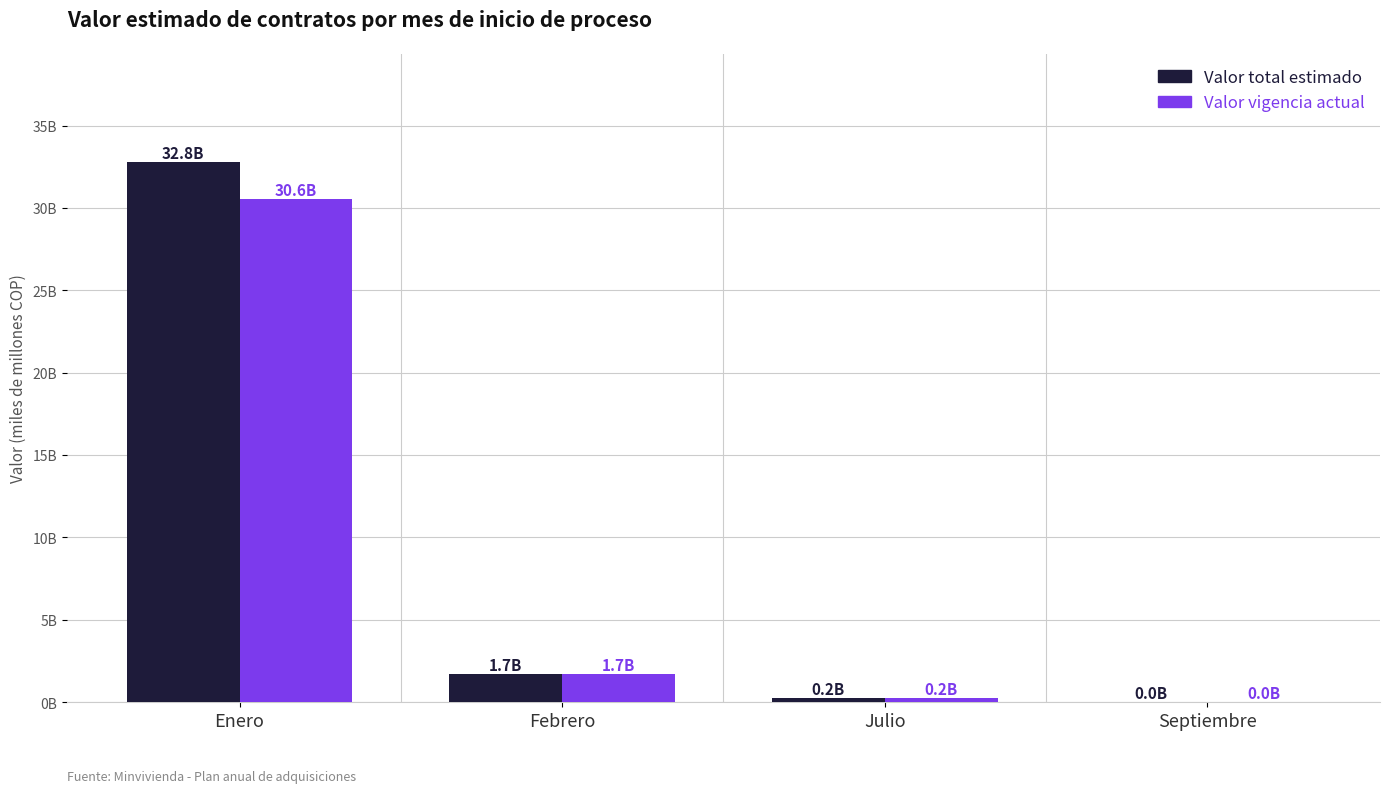

What are all the series names shown in the legend?

Valor total estimado, Valor vigencia actual